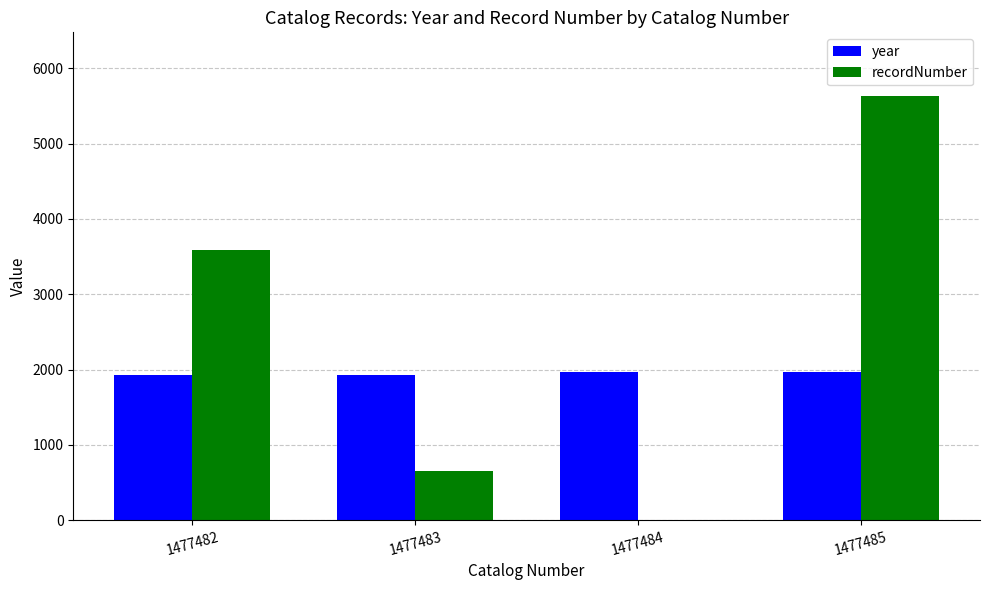

Are the bars horizontal?

No